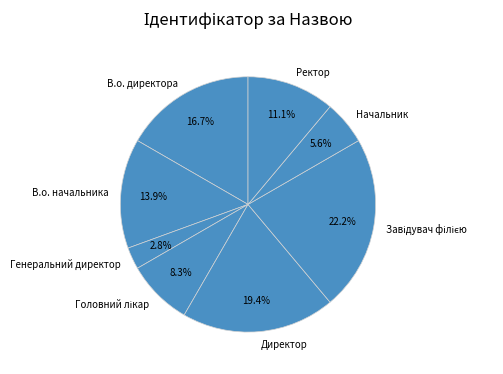

Does Директор represent more than half of the total?

No